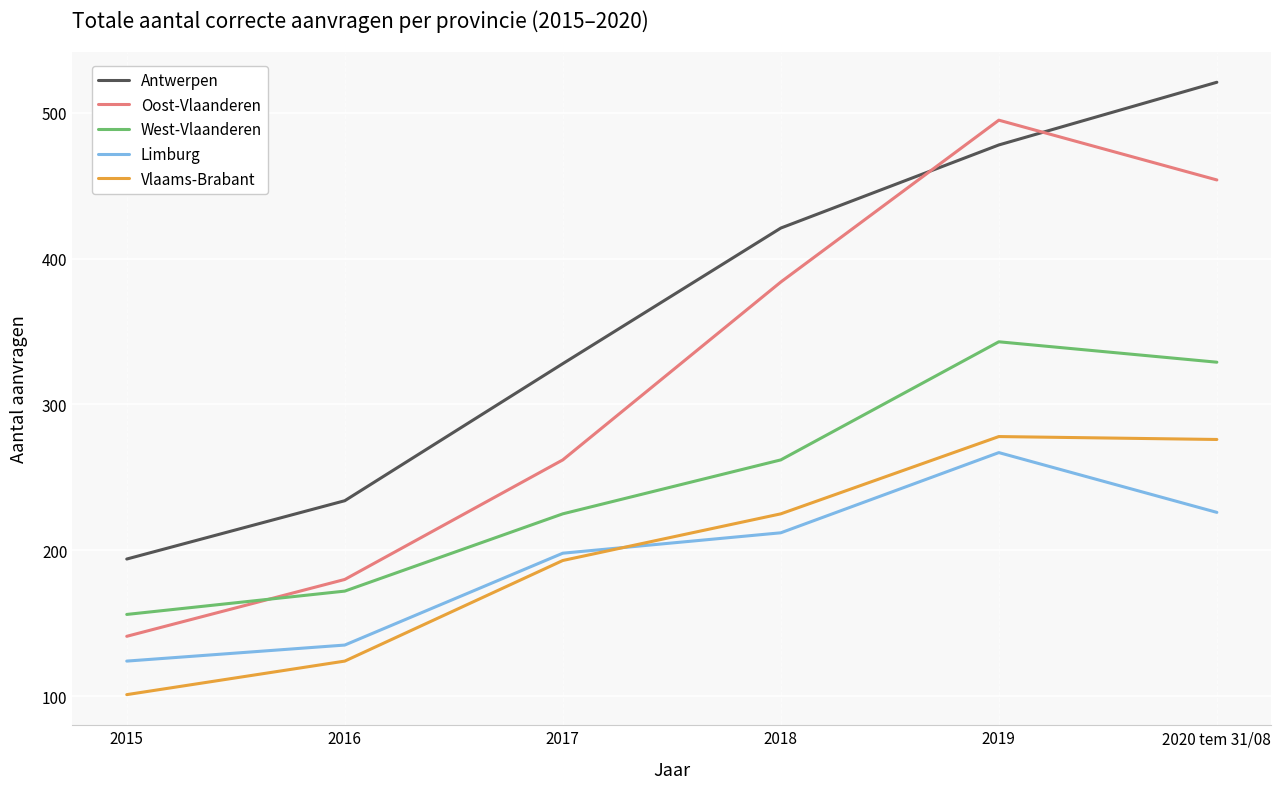

At how many categories does at least one series exceed 206?

5